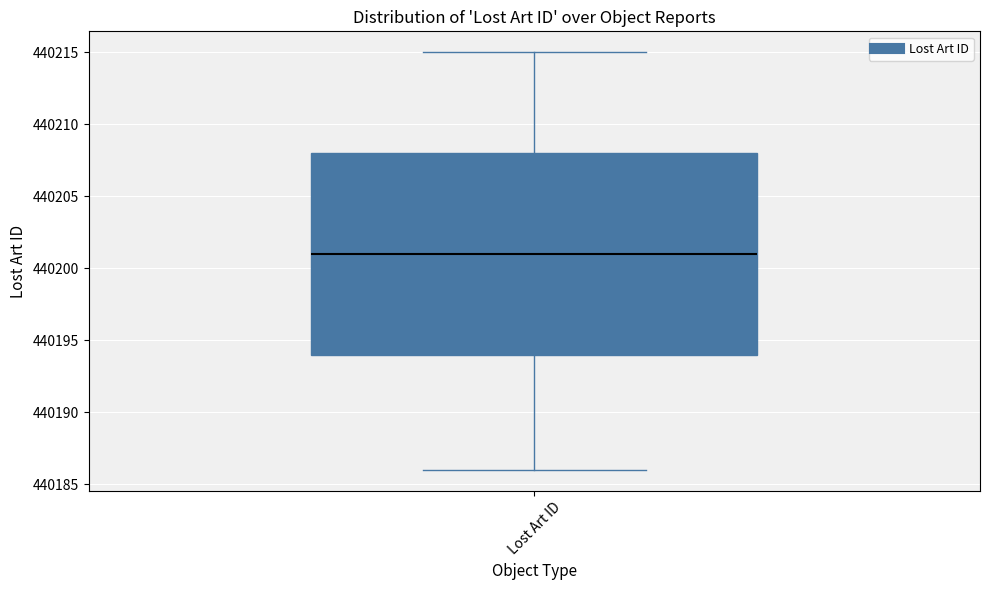

Transcribe this box plot: give where the median line is, the range the box spans, and where the two whiskers end, as read against the y-axis. The values are not printed on the chart, so give them approximately, as read against the axis.

median 440201, box 440194 to 440208, whiskers 440186 to 440215